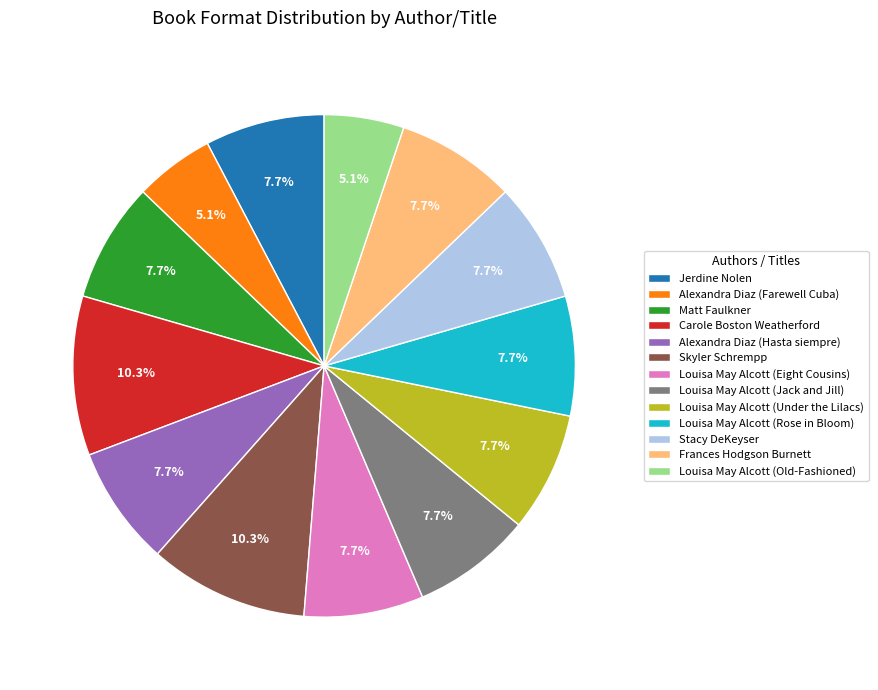

Is it true that Stacy DeKeyser is 13% of the pie?

False